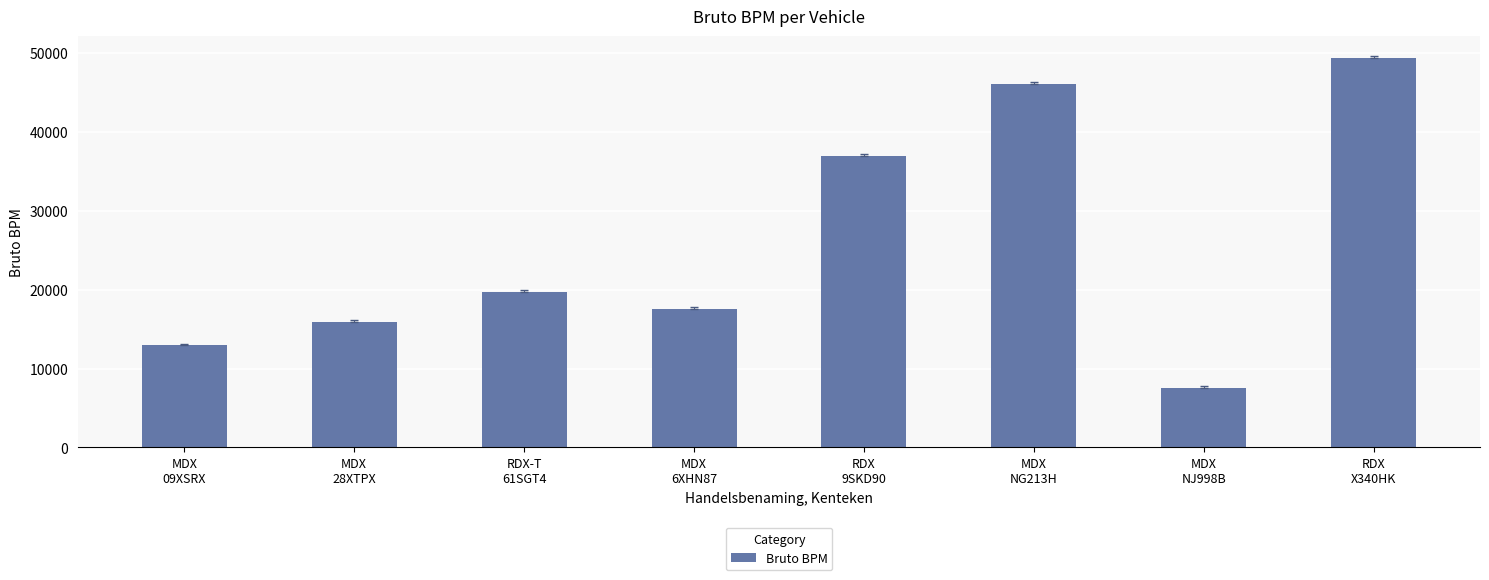

Rank the categories by value from highest to lowest.

RDX
X340HK, MDX
NG213H, RDX
9SKD90, RDX-T
61SGT4, MDX
6XHN87, MDX
28XTPX, MDX
09XSRX, MDX
NJ998B